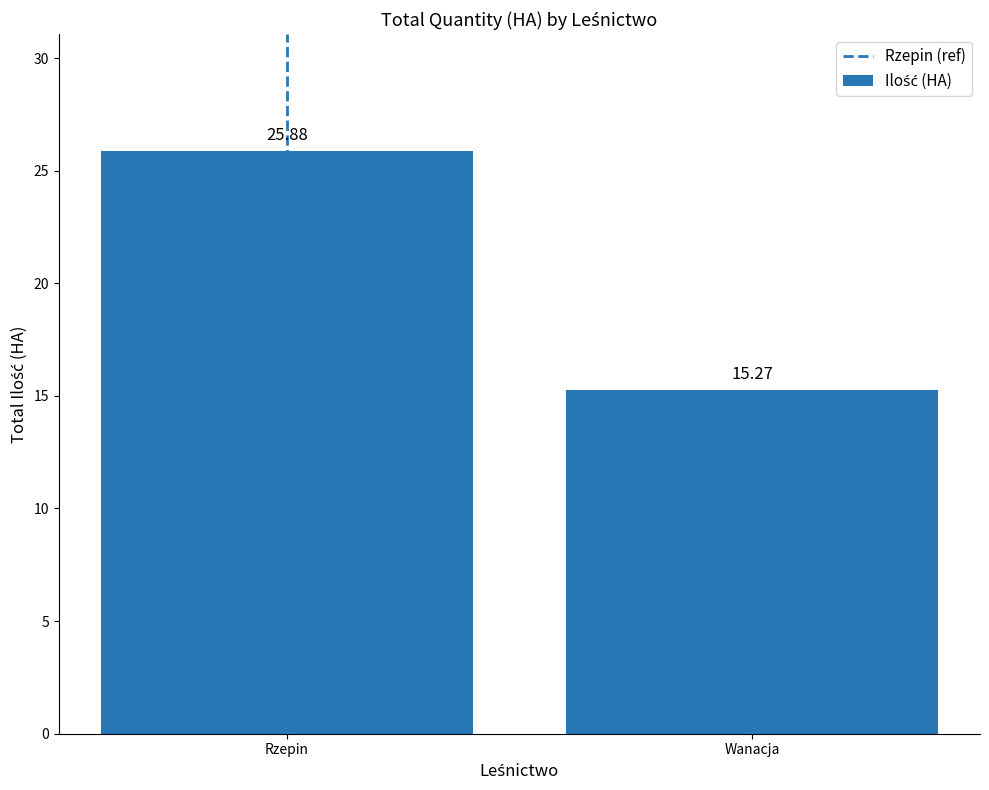

Which label corresponds to the smallest value in the chart?

Wanacja